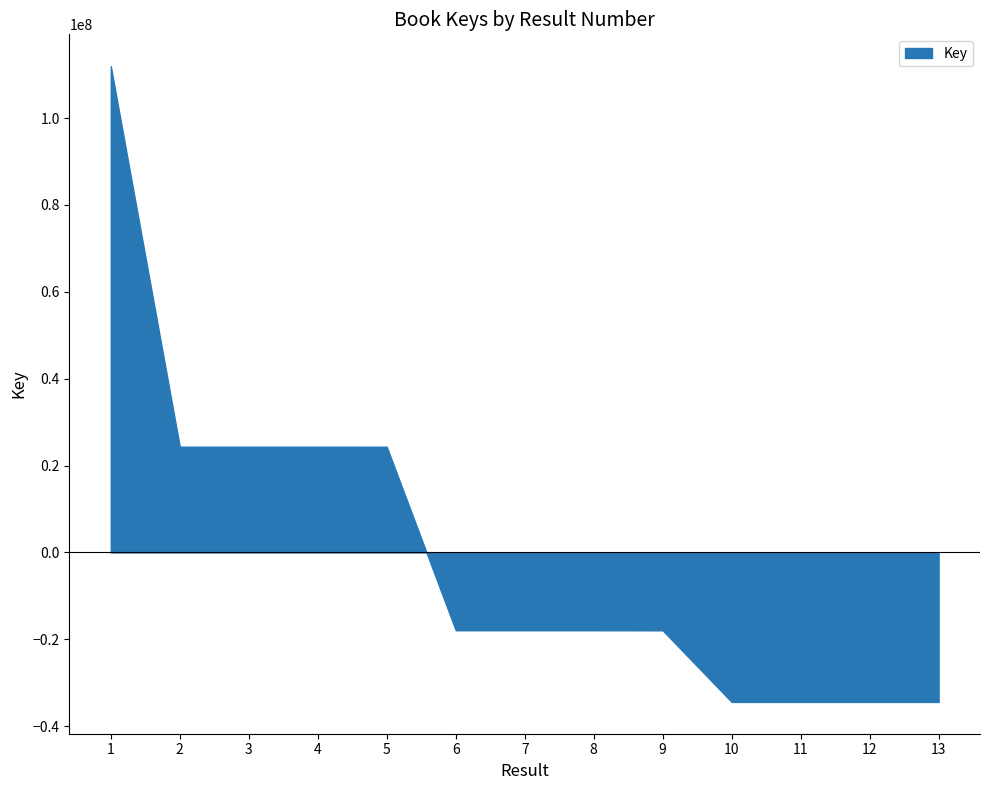

The value at 4 is 24344907.1. True or false?

True